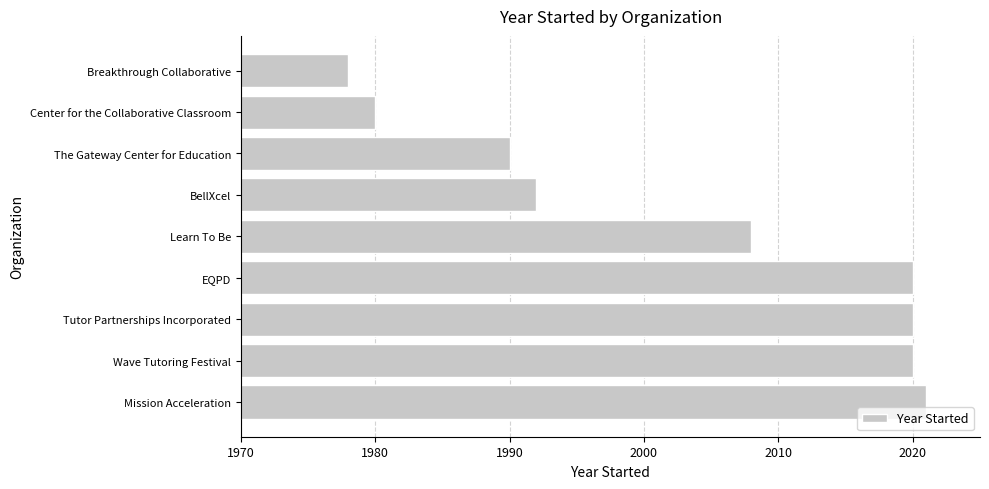

What is the difference between the values at Tutor Partnerships Incorporated and BellXcel?

28